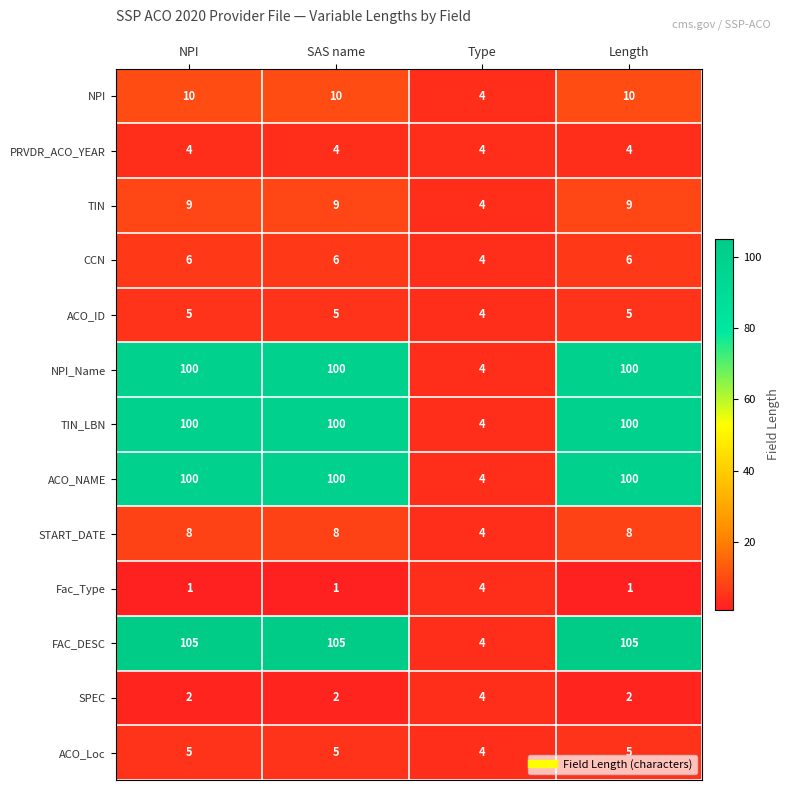

At how many categories does at least one series exceed 31?

3